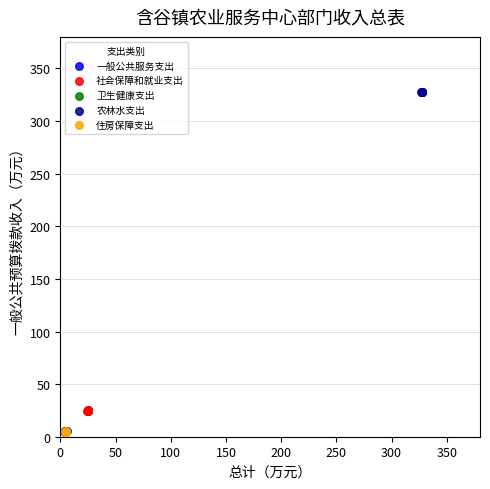

Which series contains the highest Y value?

农林水支出